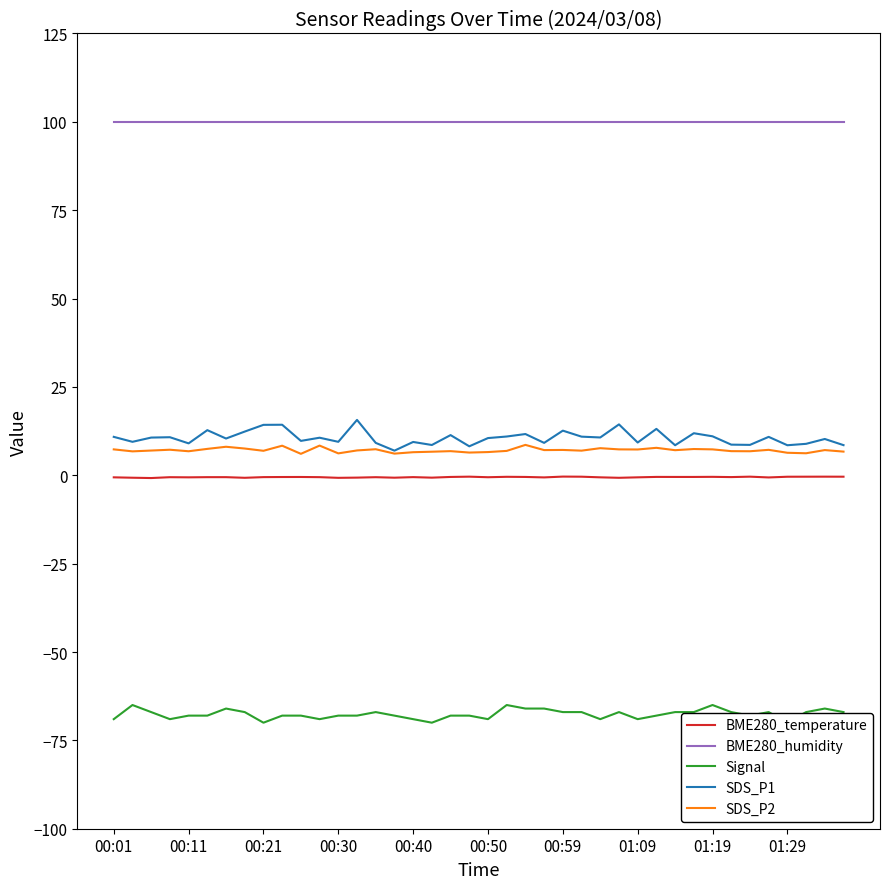

What is the approximate value of BME280_humidity at 00:59?

100.0